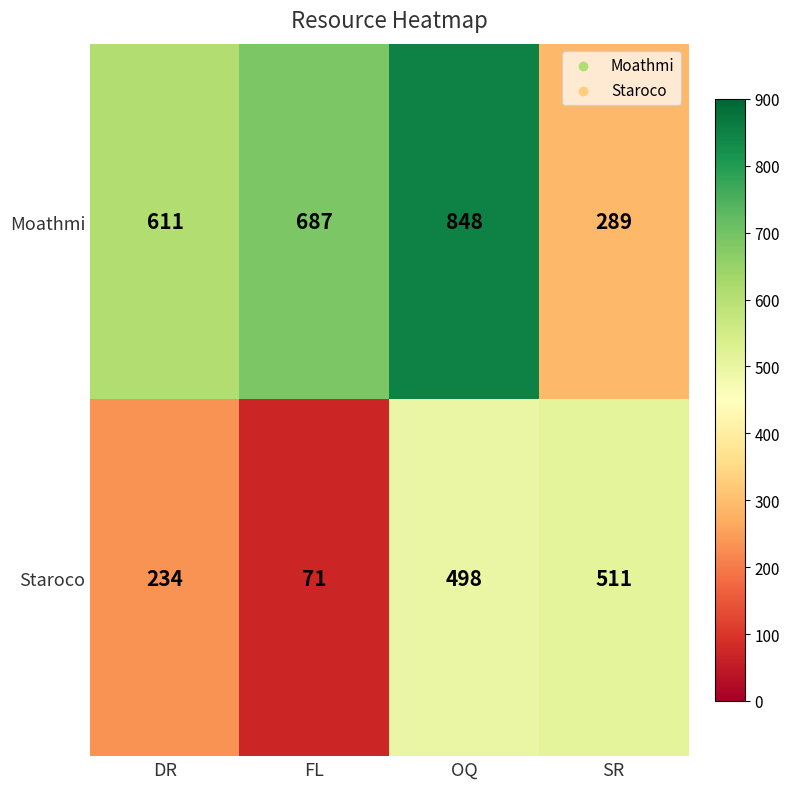

List the series in order of their peak value, lowest first.

Staroco, Moathmi